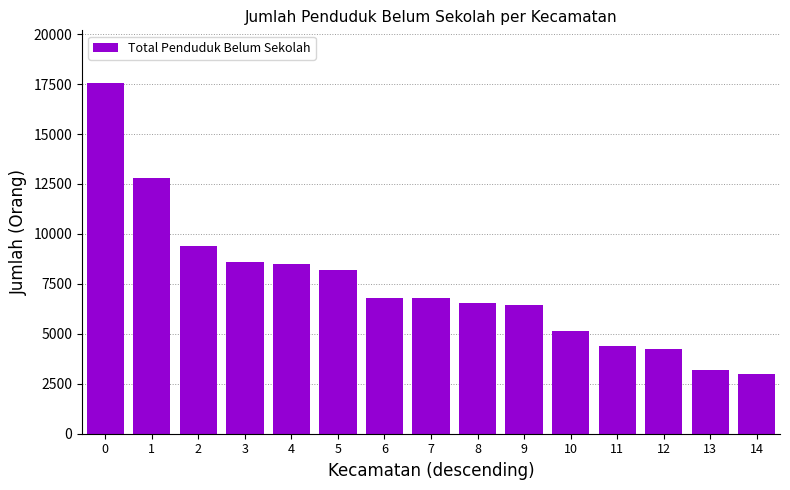

What is the approximate value at 13?

3181